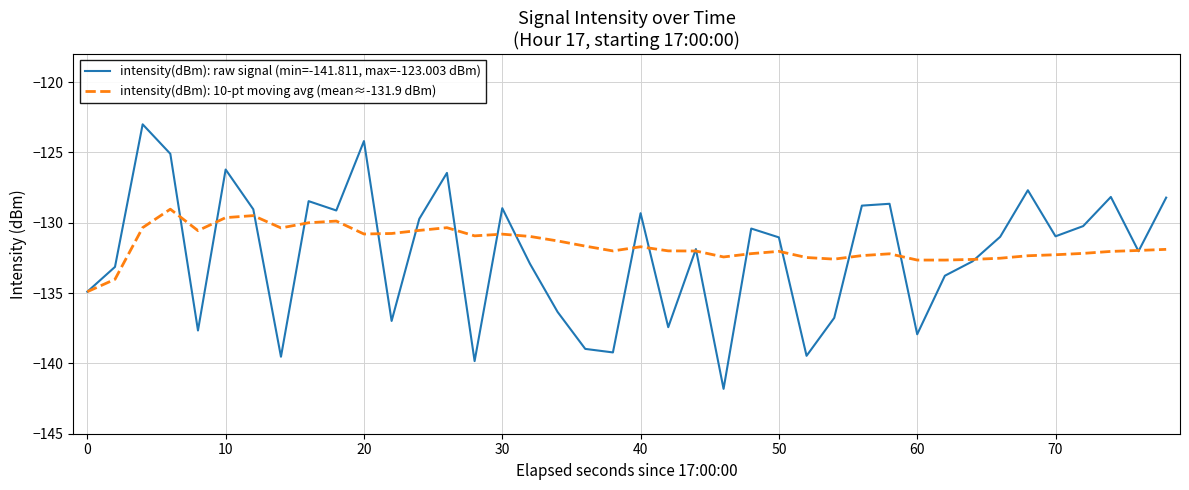

What is the minimum value shown in the chart?

-141.8